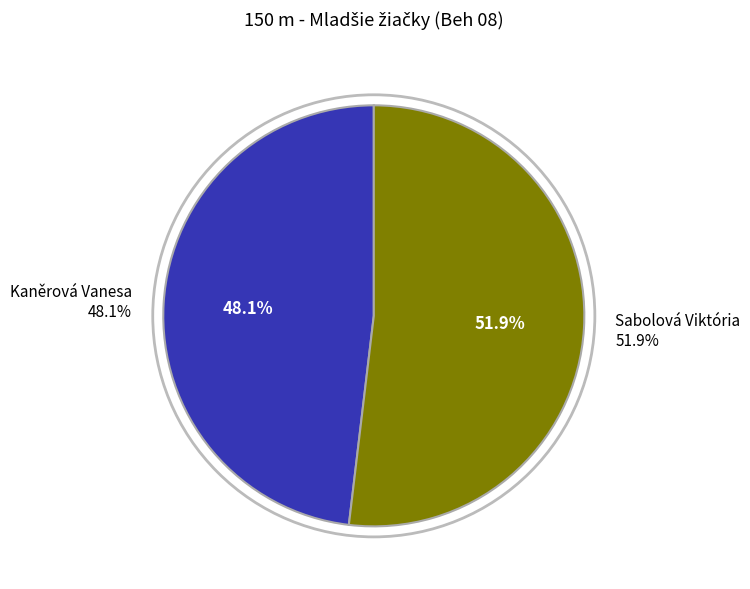

Does Kaněrová Vanesa account for over 50% of the chart?

No